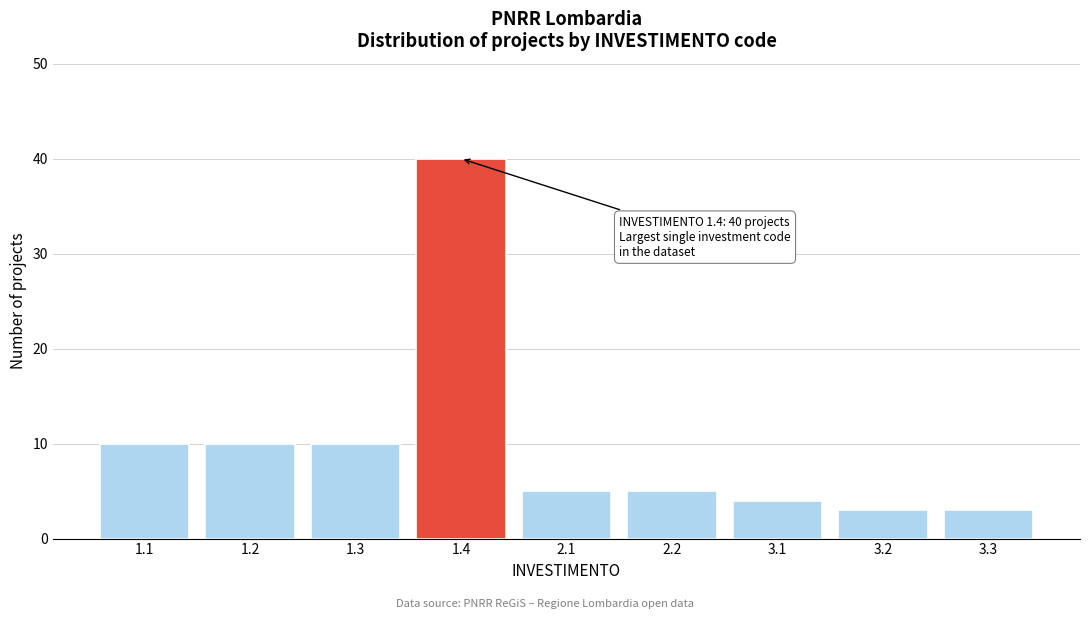

Reading left to right, what are all the values shown in this chart?

10	10	10	40	5	5	4	3	3